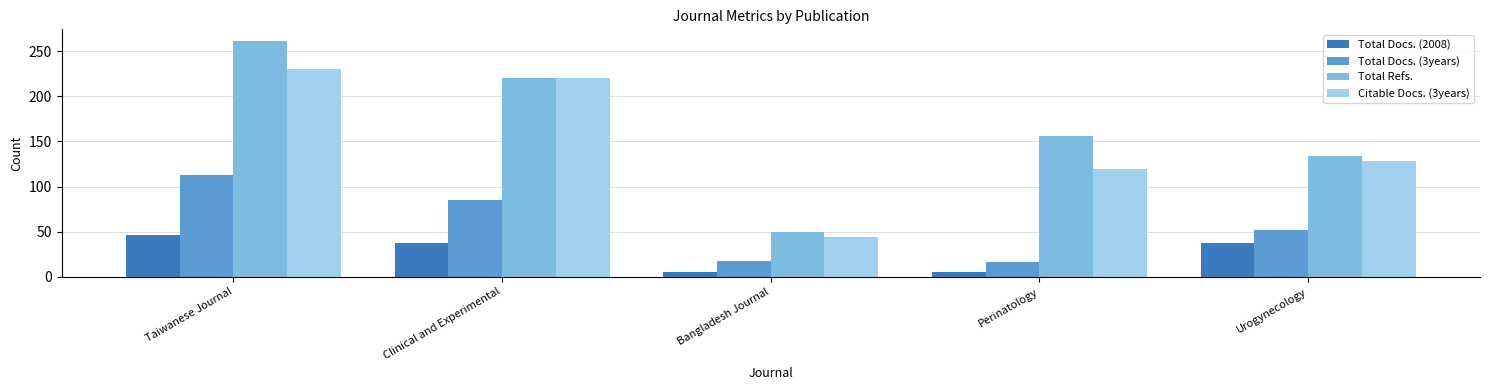

List the labels in order of Citable Docs. (3years) value, largest first.

Taiwanese Journal, Clinical and Experimental, Urogynecology, Perinatology, Bangladesh Journal